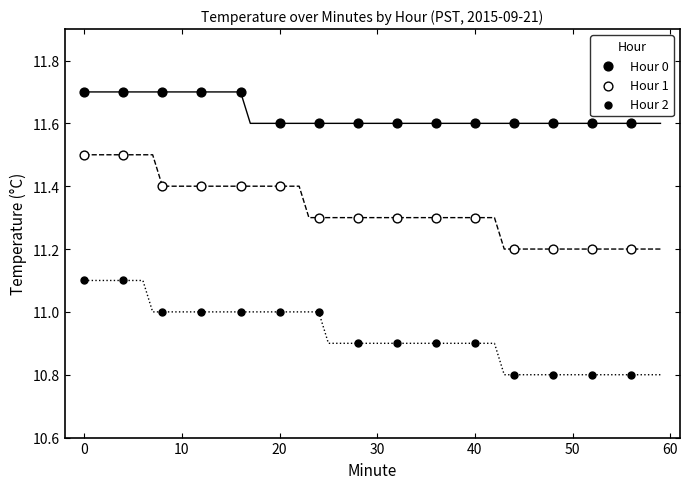

How many data points are displayed?

45